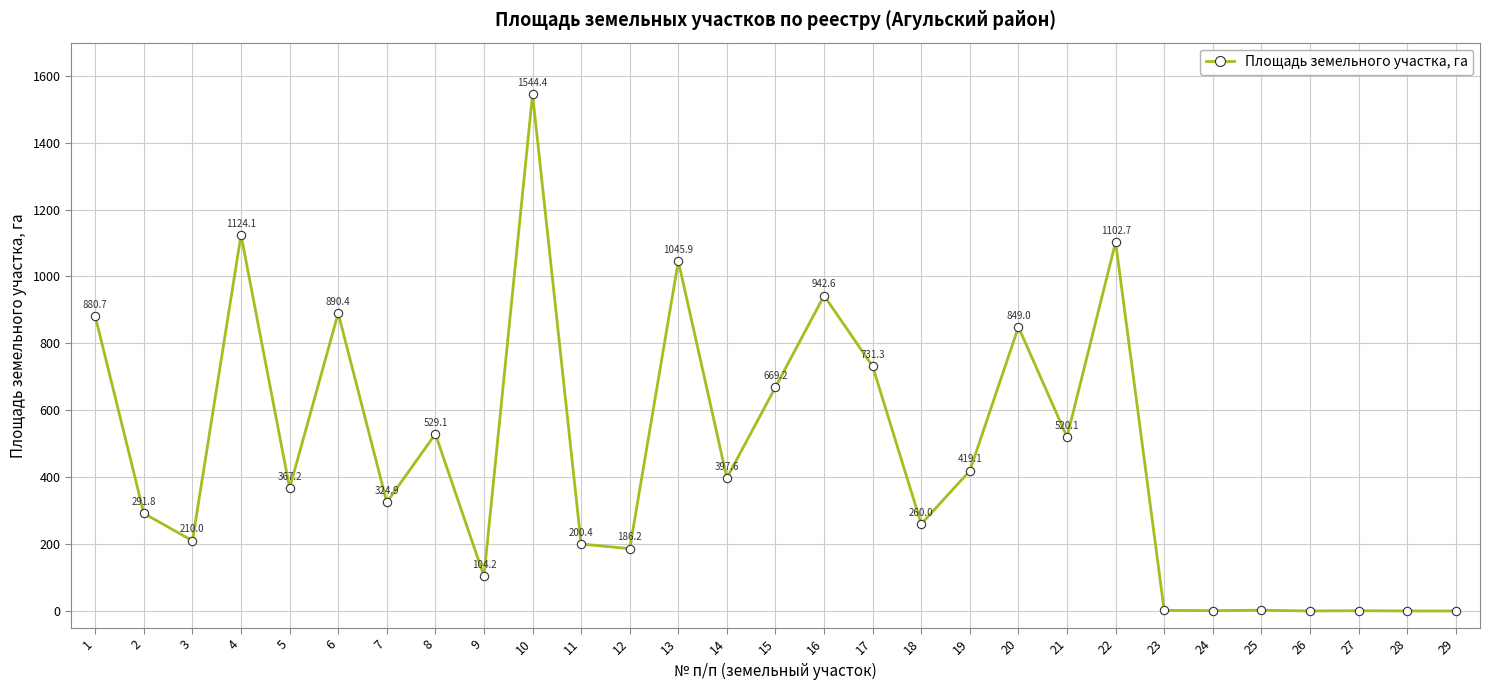

Which category has the lowest value across all series?

29